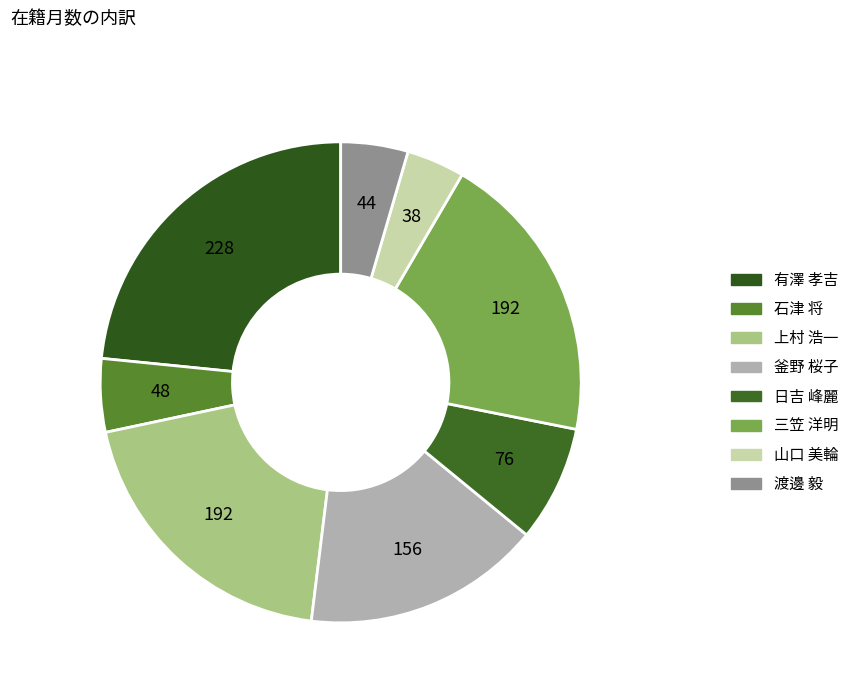

The 山口 美輪 slice represents 4% of the pie. True or false?

True